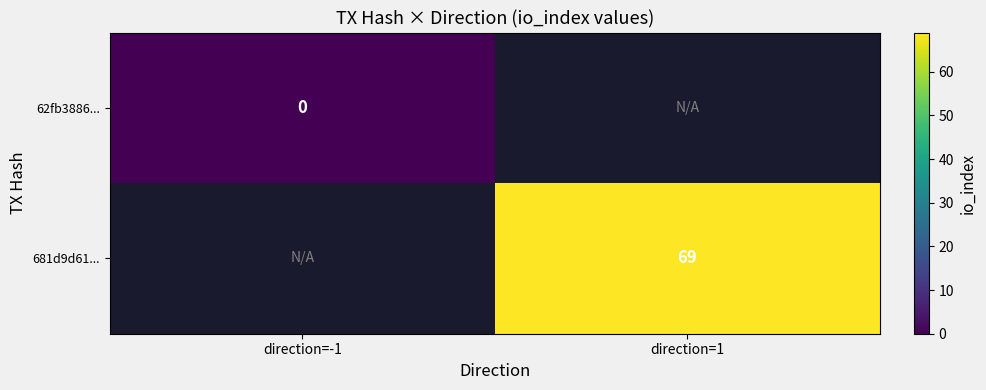

True or false: 681d9d61... has a value of 69 at direction=1.

True